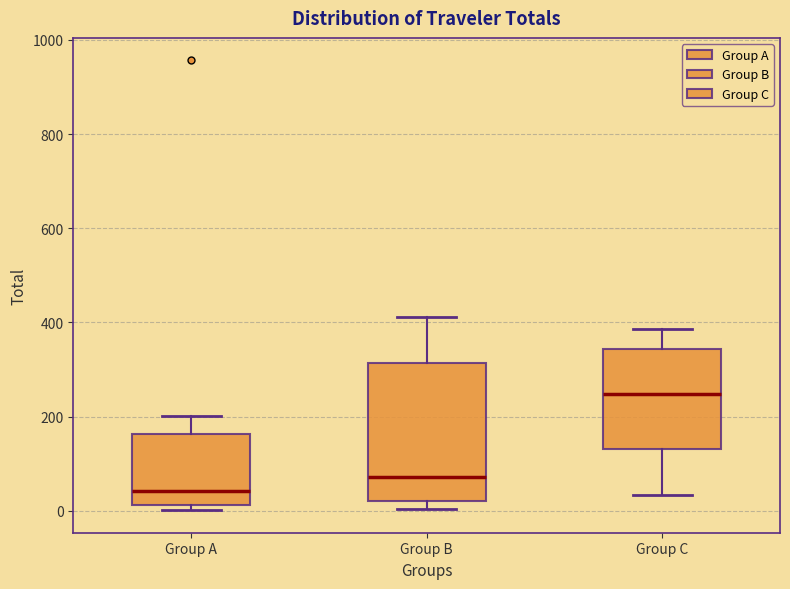

Which box's median line is the highest?

Group C